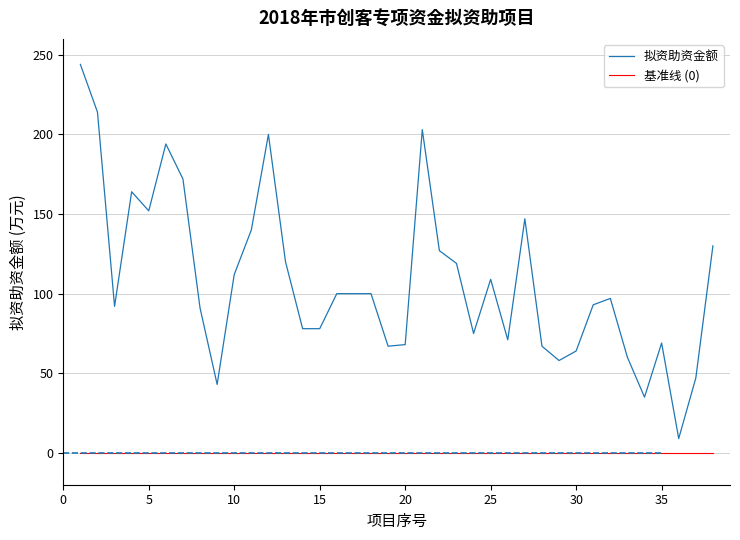

Which series has the widest spread of values?

拟资助资金额